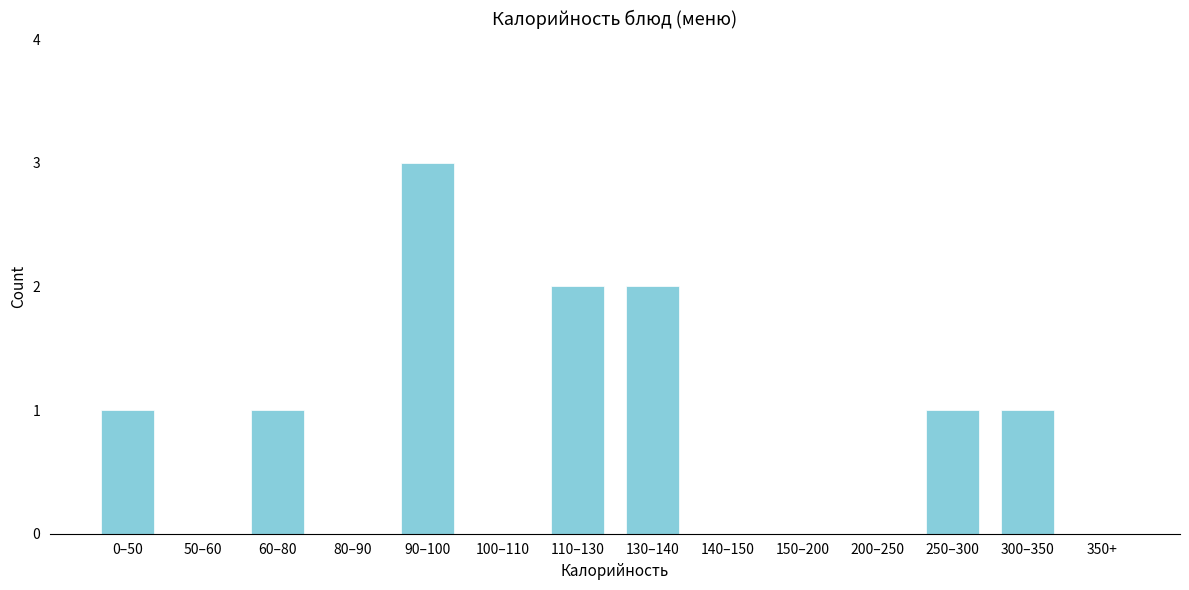

Reading right to left, transcribe all the data shown in this chart.

350+=0	300–350=1	250–300=1	200–250=0	150–200=0	140–150=0	130–140=2	110–130=2	100–110=0	90–100=3	80–90=0	60–80=1	50–60=0	0–50=1